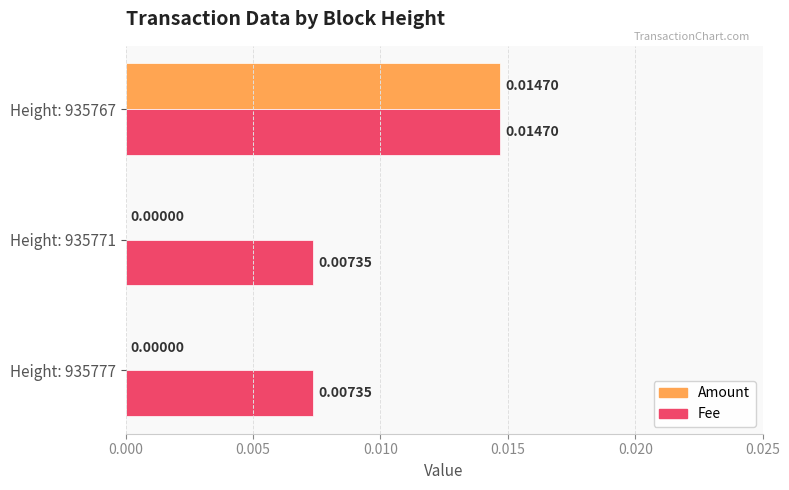

At which category is the sum across all series the highest?

Height: 935767